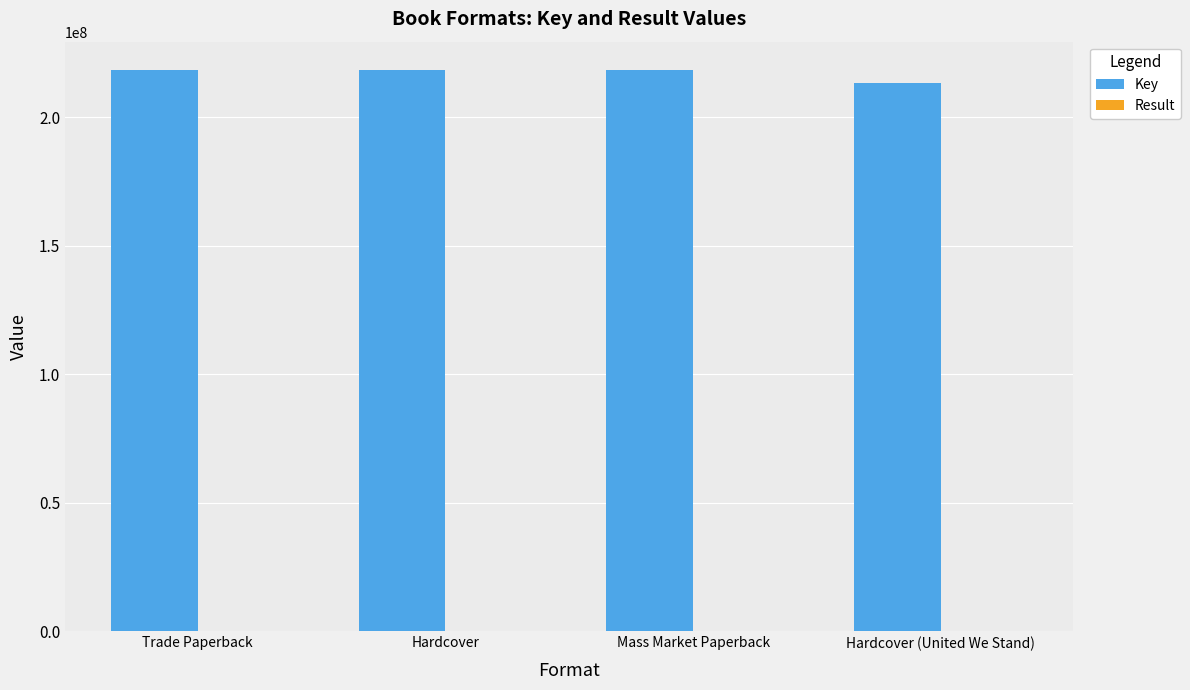

Which series has the largest total across all categories?

Key